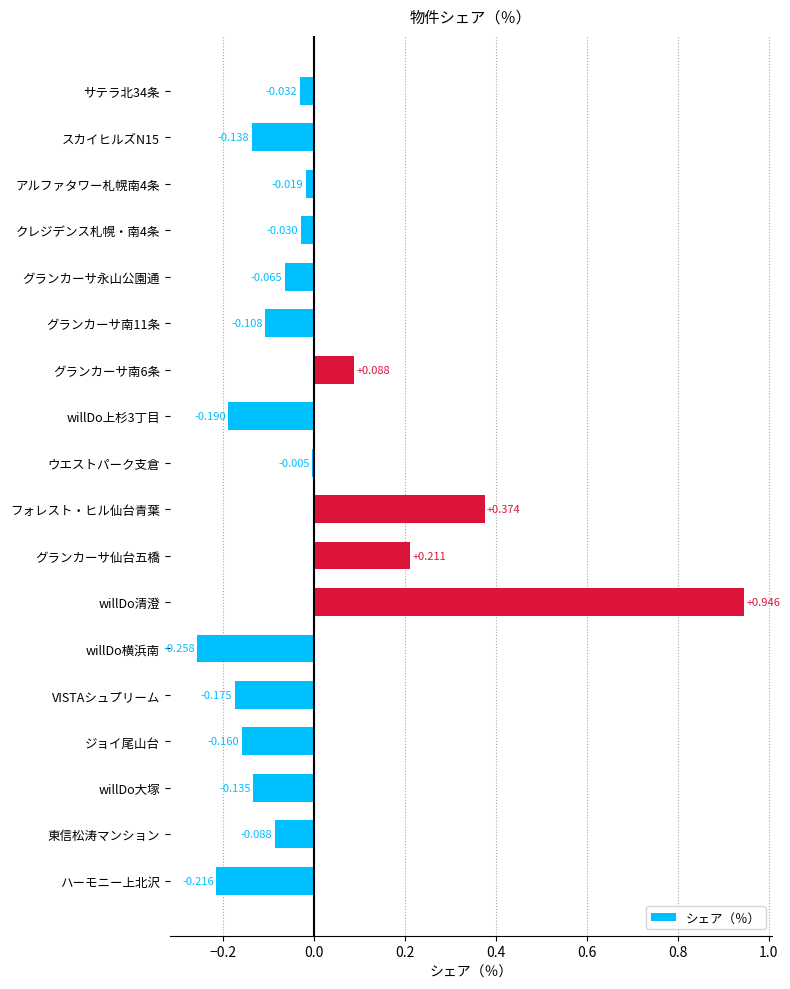

What is the label of the 1st bar from the bottom?

ハーモニー上北沢